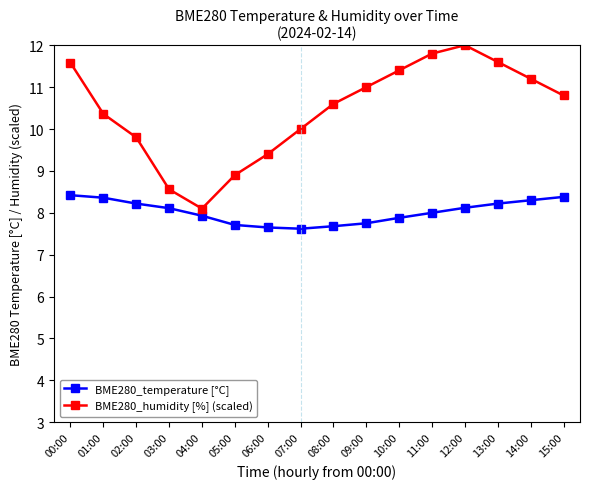

What is the difference between the BME280_humidity [%] (scaled) values at 10:00 and 02:00?

1.6